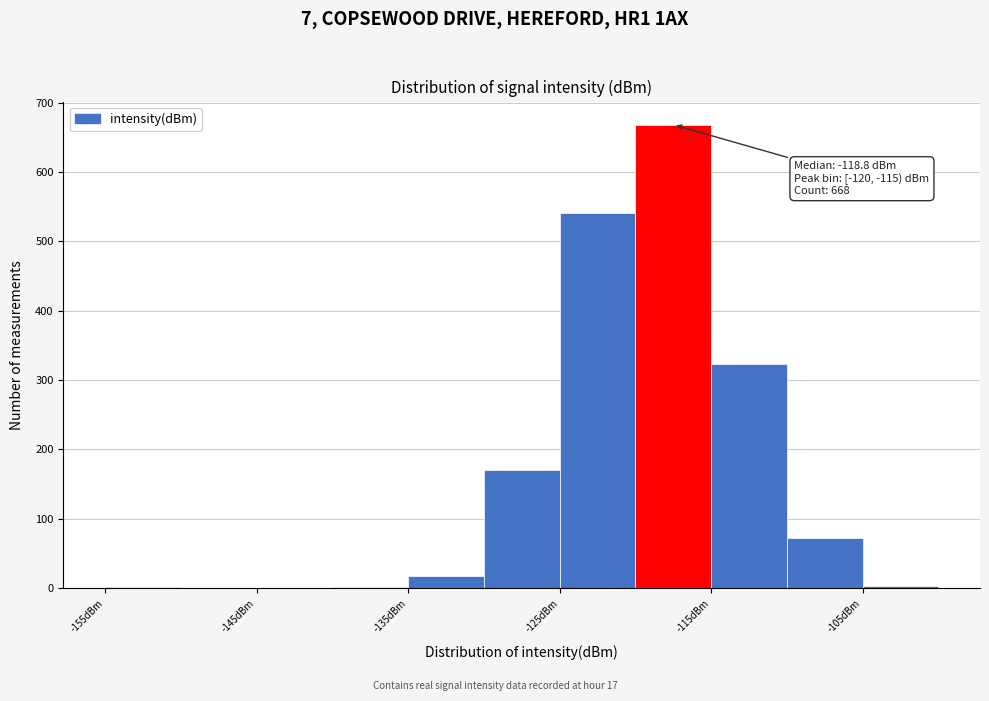

Which range on the x-axis has the tallest bar?

-120 to -115